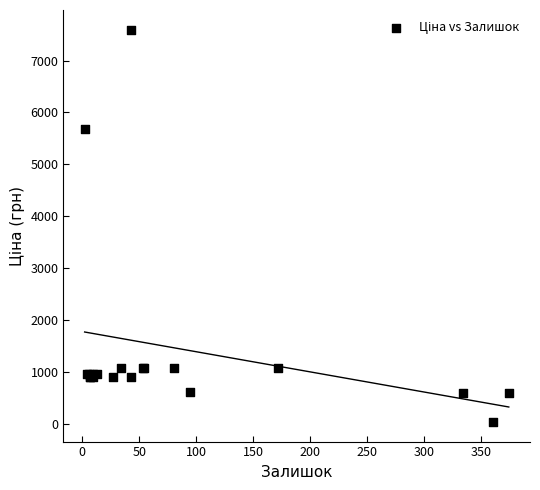

What Y value in the scatter plot is closest to 3814?

5673.8